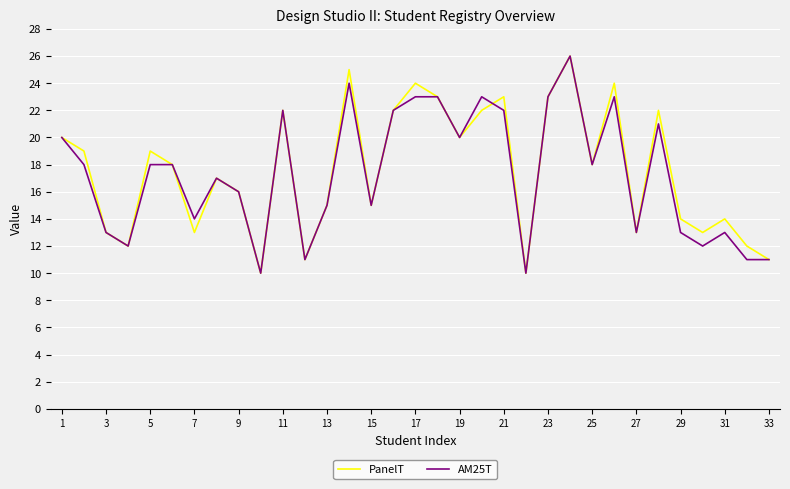

What are all the series names shown in the legend?

PanelT, AM25T